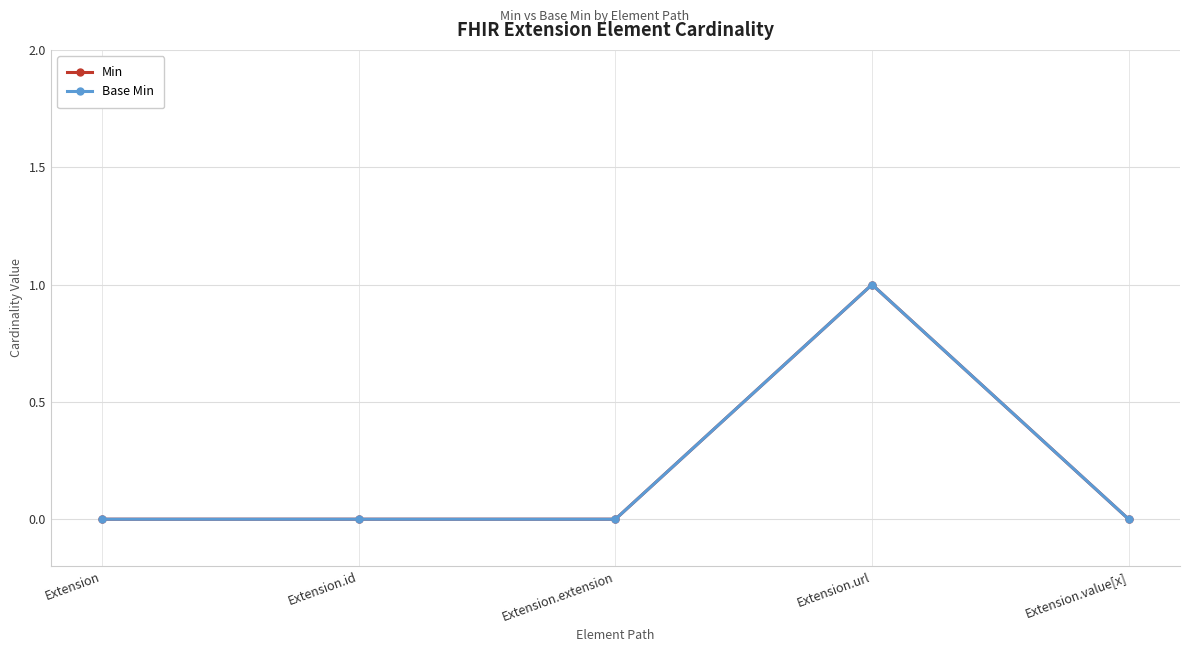

Is this an area chart (filled region under the line)?

No